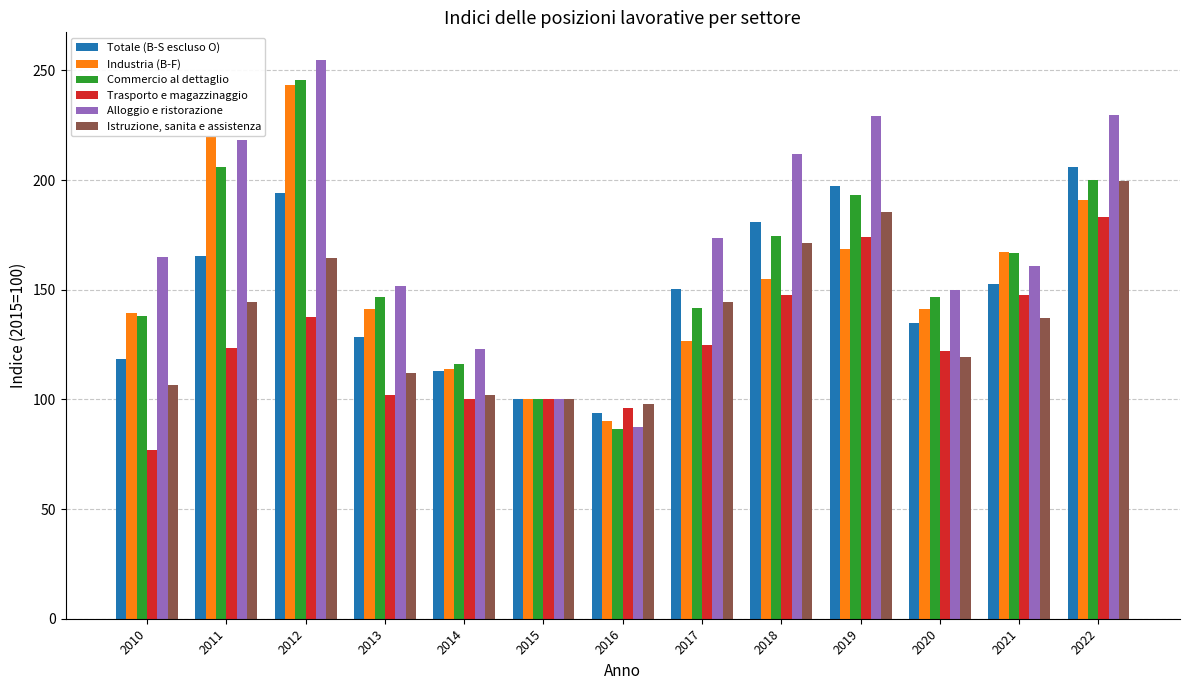

What is the difference between the Industria (B-F) values at 2014 and 2018?

41.2